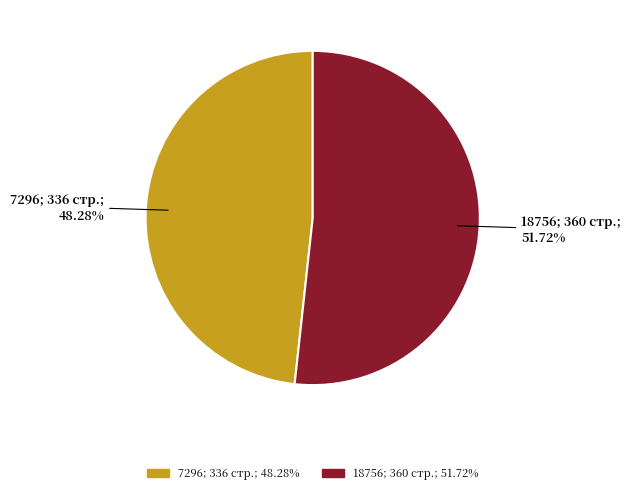

How many slices are in this pie chart?

2